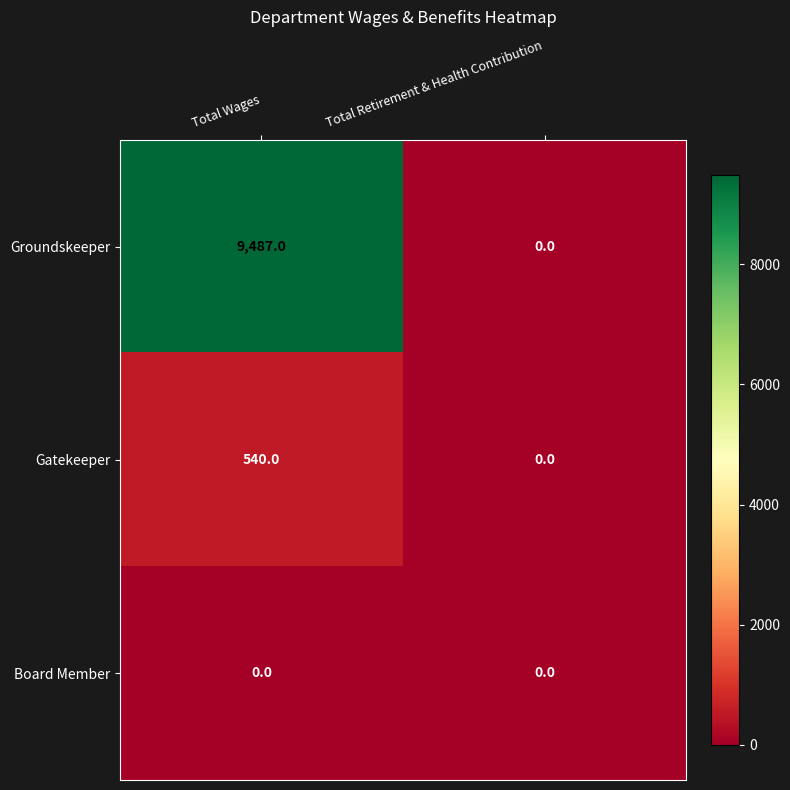

What is the approximate value of Groundskeeper at Total Wages, to the nearest 10?

9490